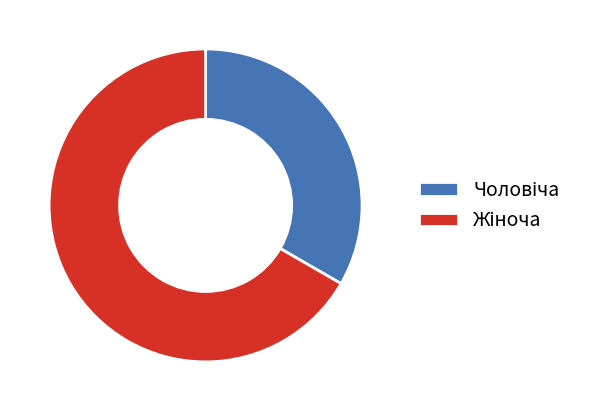

Count the number of slices in the pie.

2